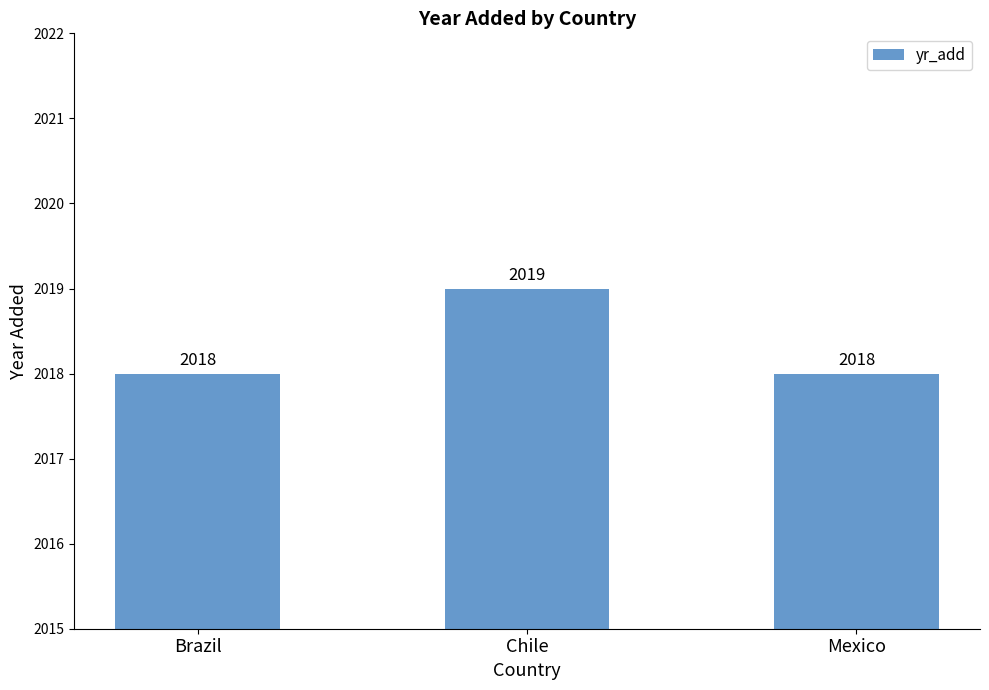

Count the values in the range 2018 to 2019.

3